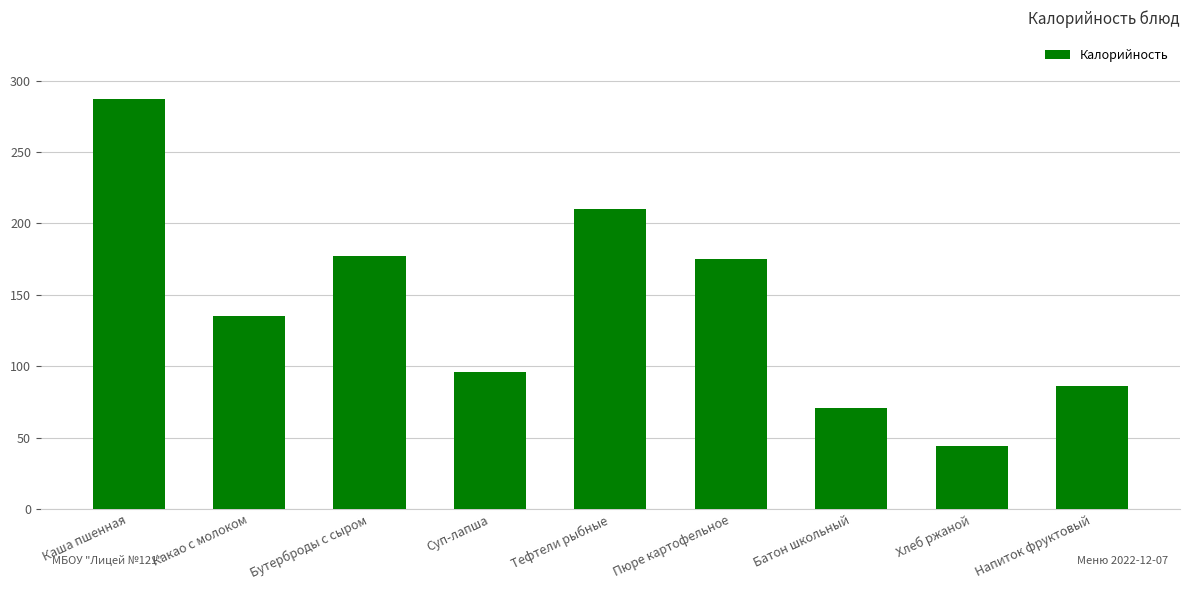

What is the difference between the maximum and minimum values?

243